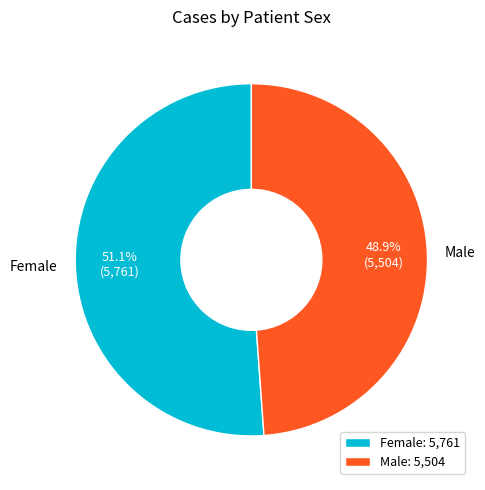

Which slice represents more than half of the pie?

Female